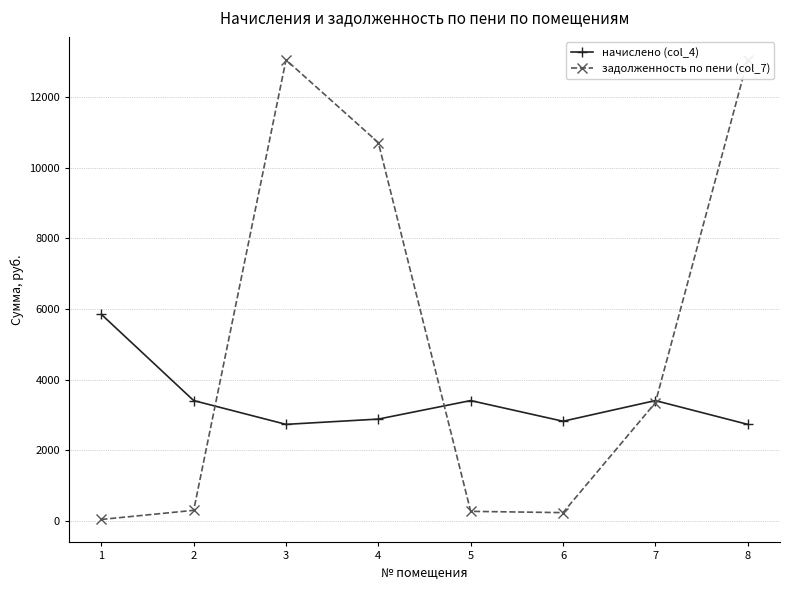

How many data points in задолженность по пени (col_7) are less than 3347?

4